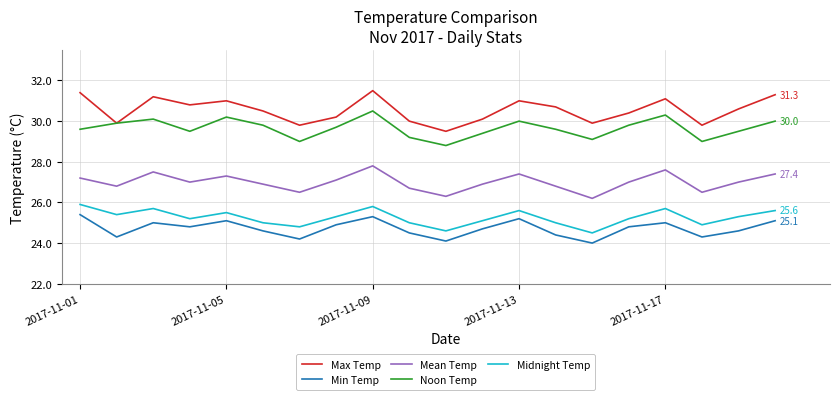

Which series has the largest range (max minus min)?

Max Temp